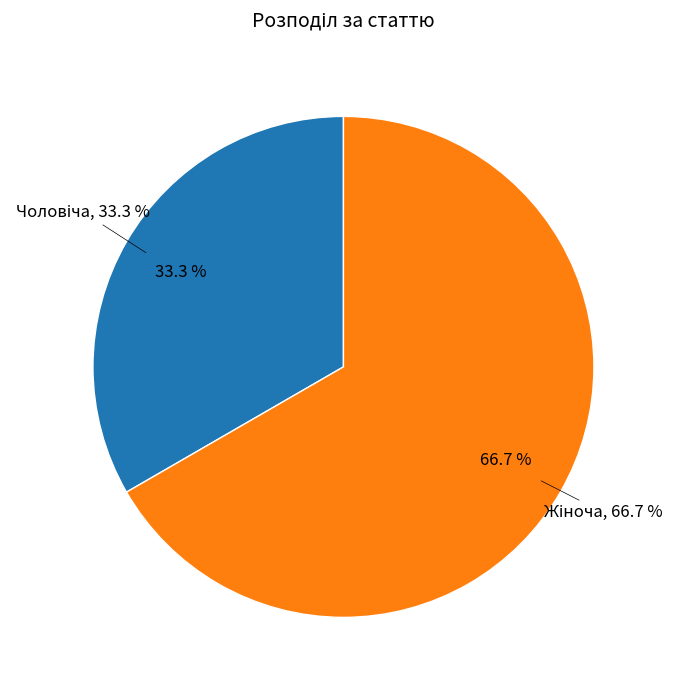

The Жіноча slice represents 81% of the pie. True or false?

False